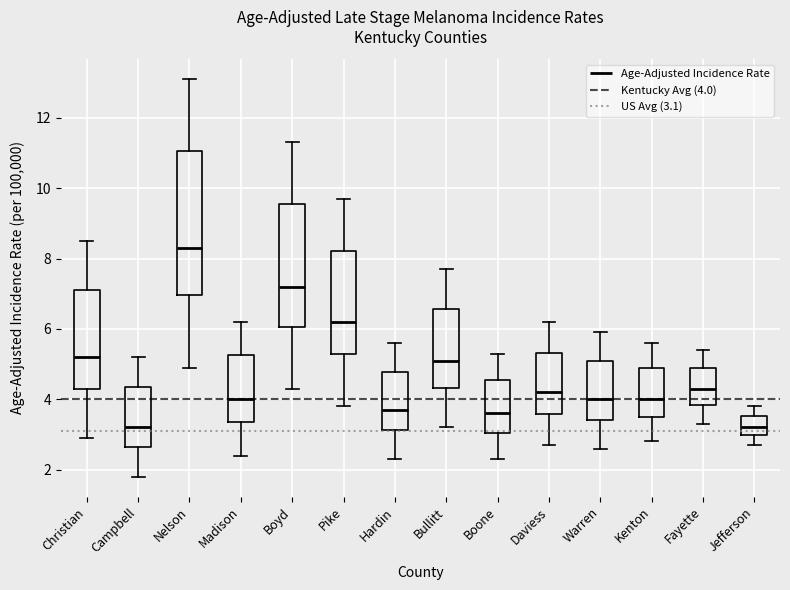

Comparing the boxes themselves (not the whiskers), which one is the tallest?

Nelson